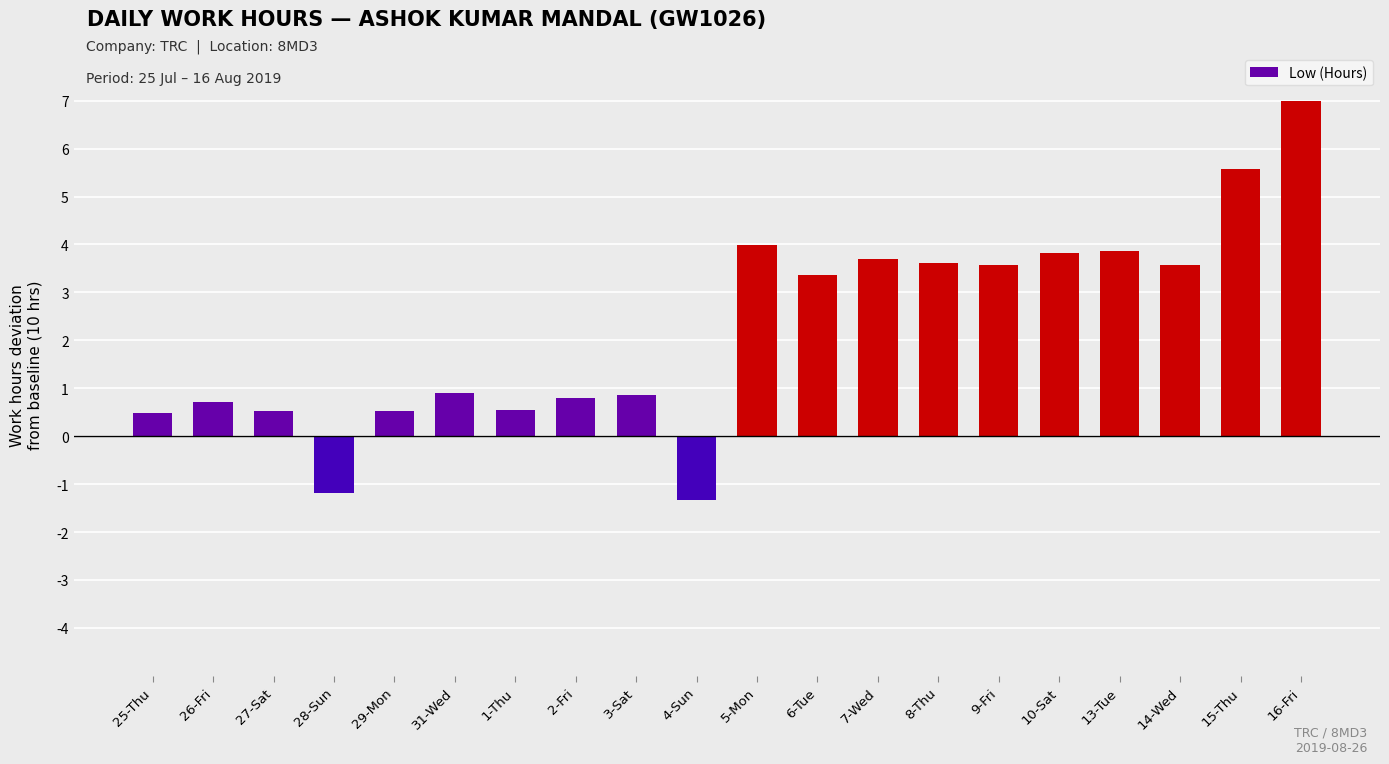

What is the minimum value shown in the chart?

-1.3